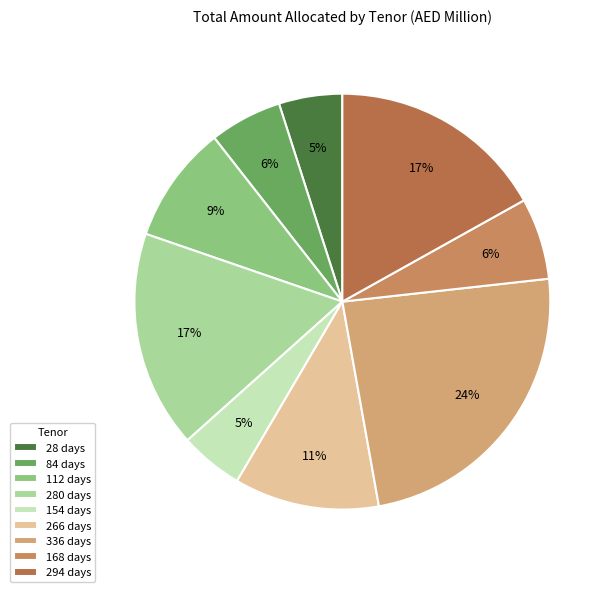

Which category has the smallest portion of the pie?

28 days